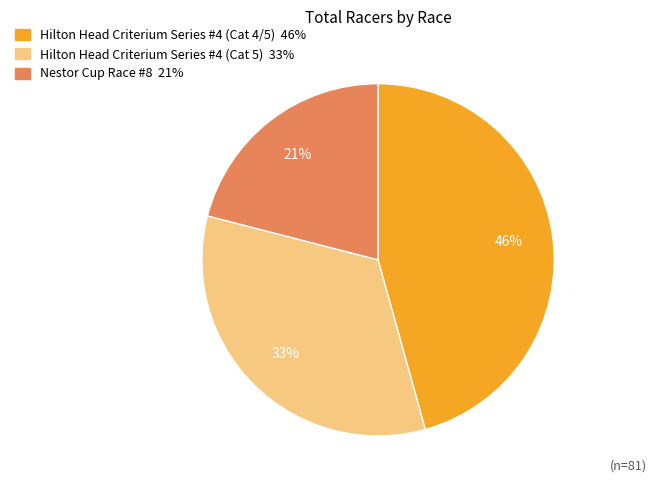

How many slices are in this pie chart?

3